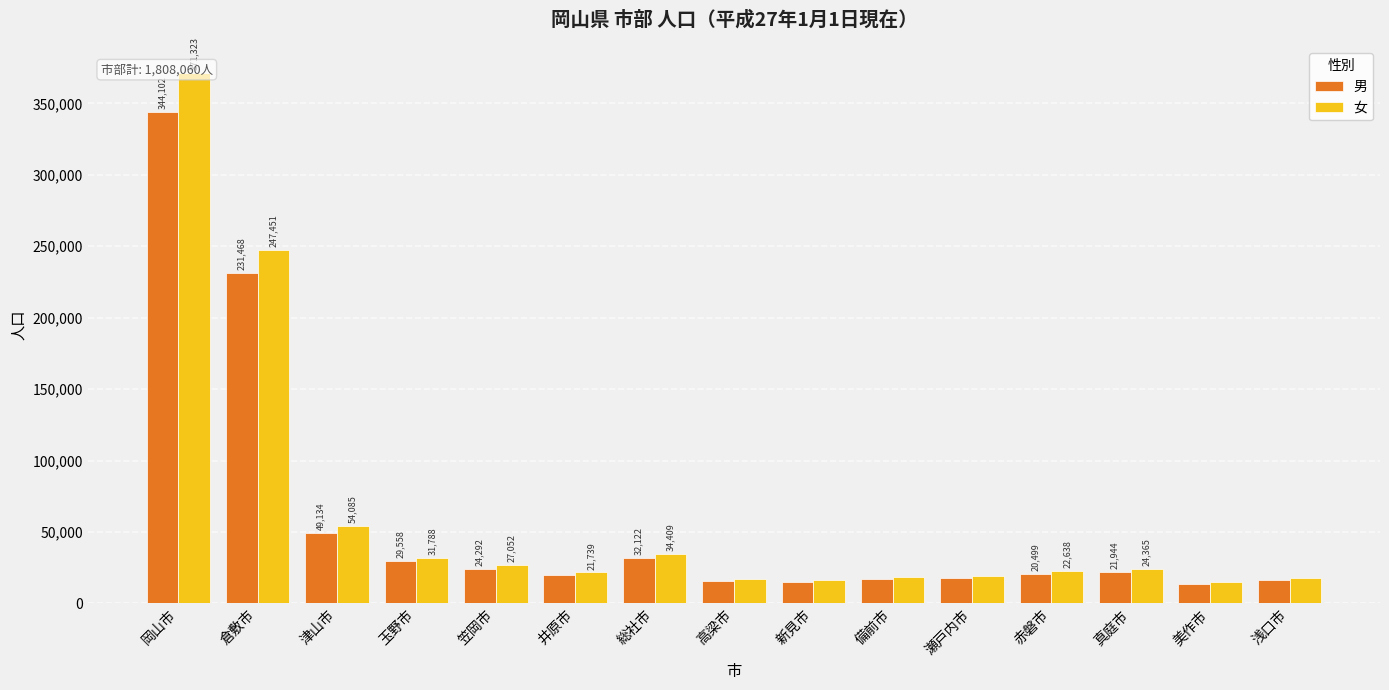

Does the chart contain stacked bars?

No